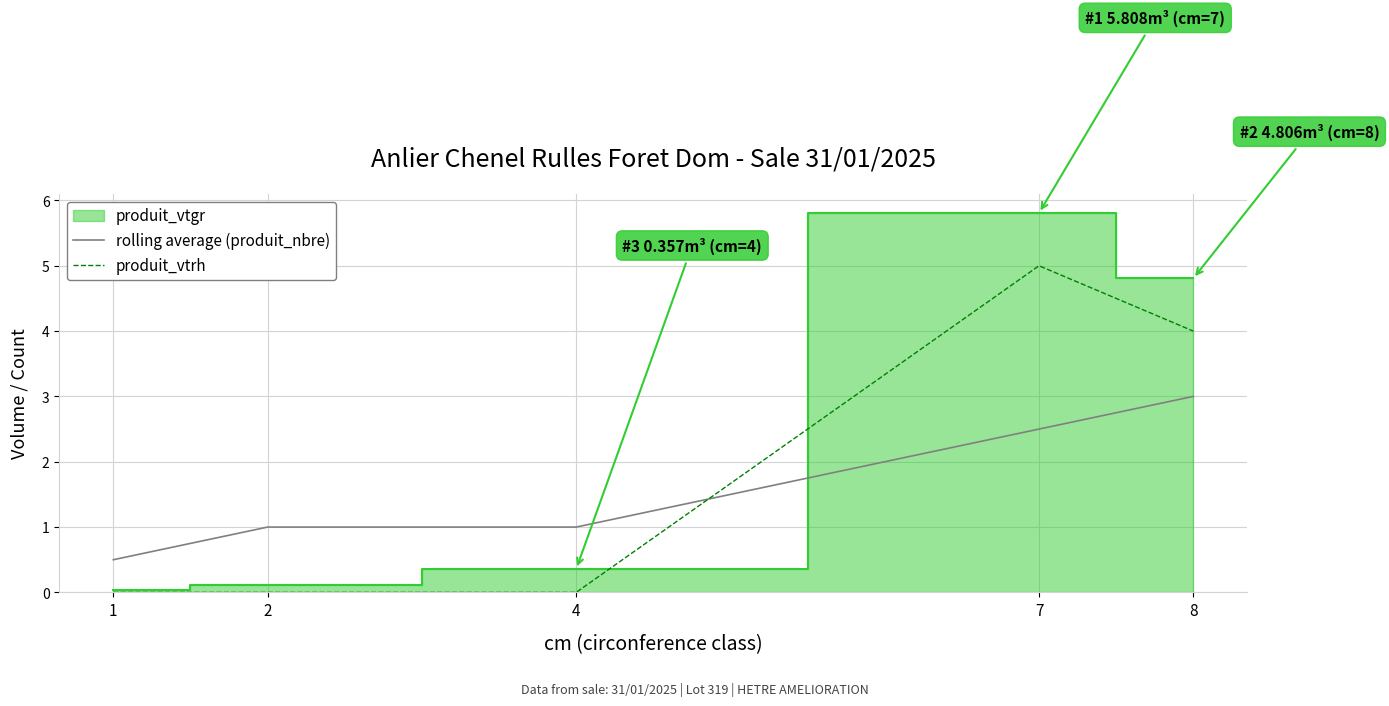

At 1, list the series in order from largest to smallest.

rolling average (produit_nbre), produit_vtrh